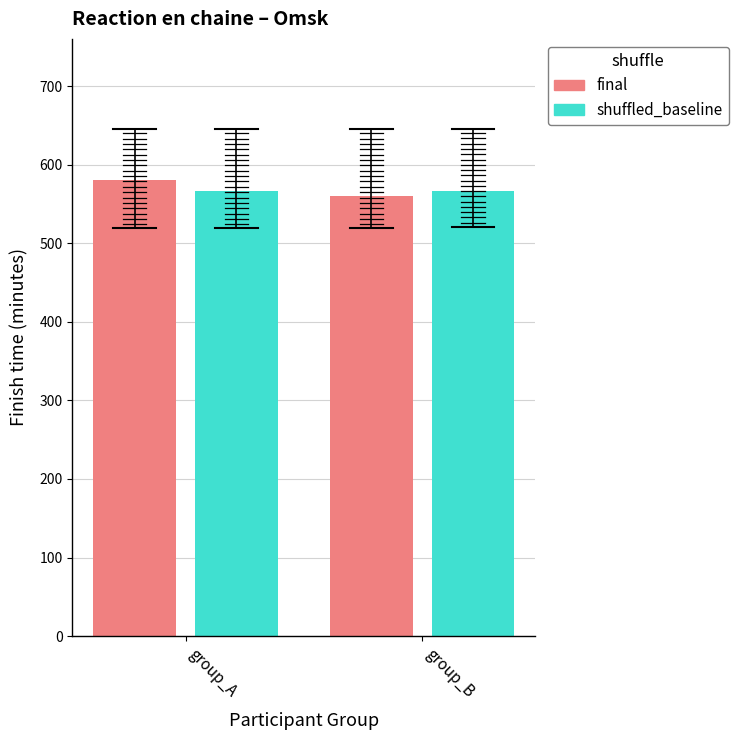

What is the value of the final bar at the 1st from the left?

580